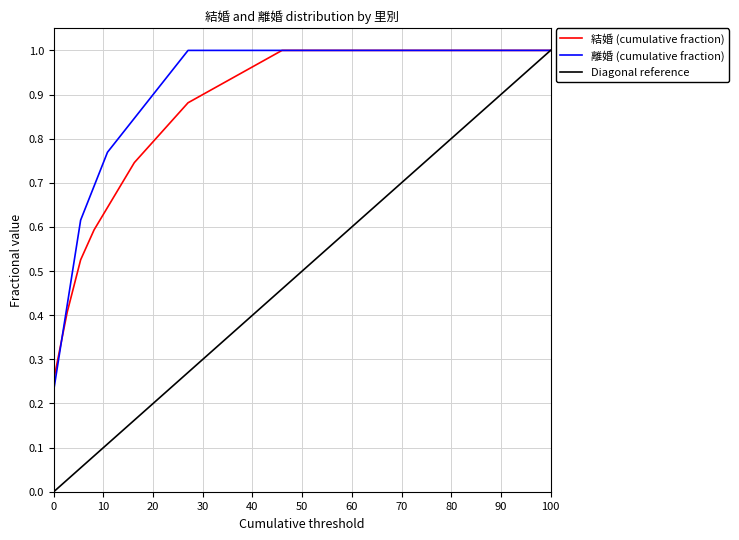

Which series has the widest spread of values?

Diagonal reference